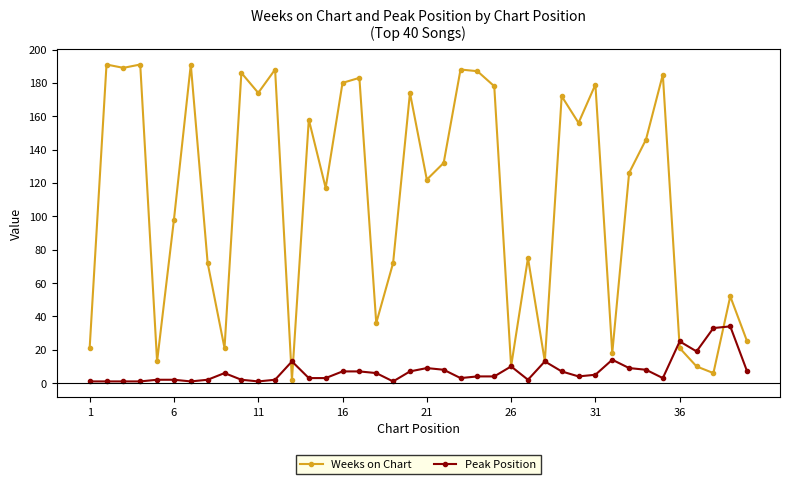

What is the greatest value displayed?

191